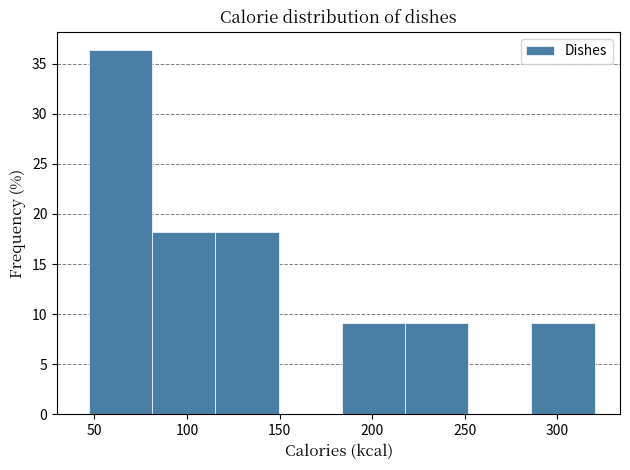

Which range on the x-axis has the tallest bar?

45 to 80